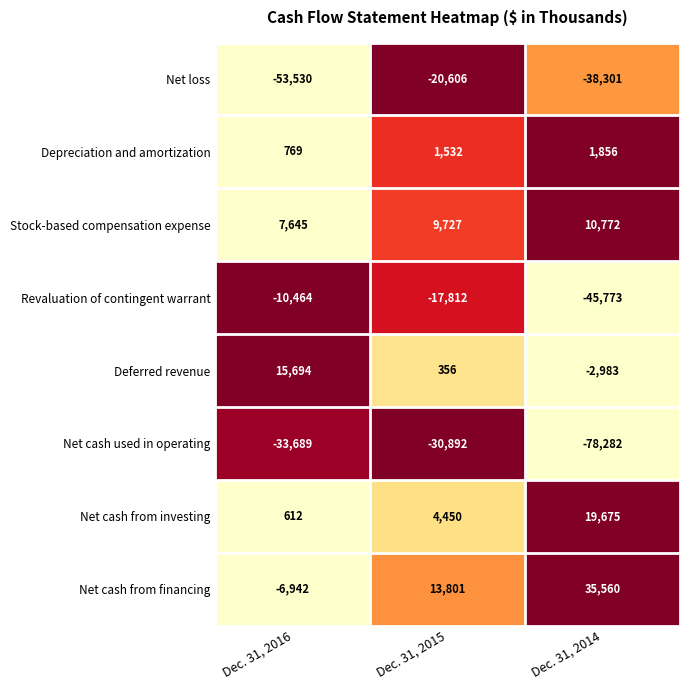

Is the value of Net cash used in operating at Dec. 31, 2016 greater than the value of Net loss at Dec. 31, 2015?

No